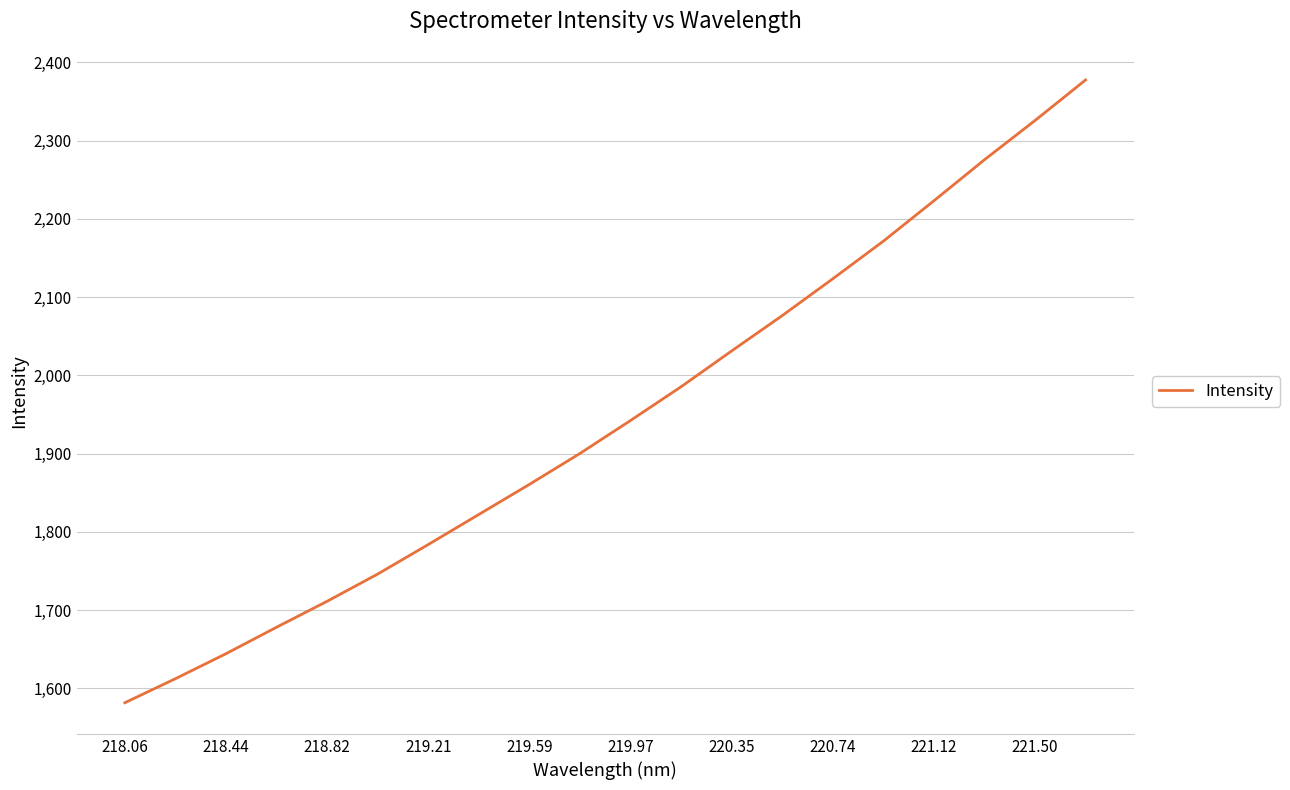

What is the minimum value shown in the chart?

1581.6